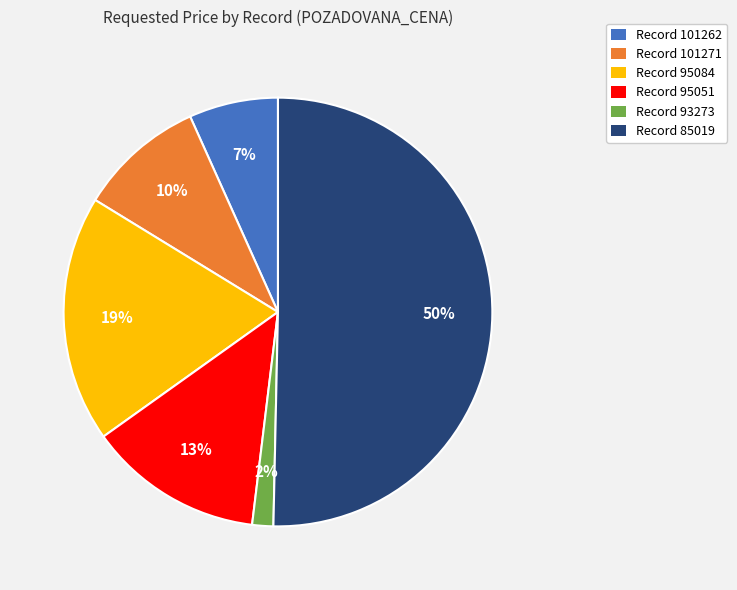

To the nearest percent, what portion does Record 101271 represent?

10%